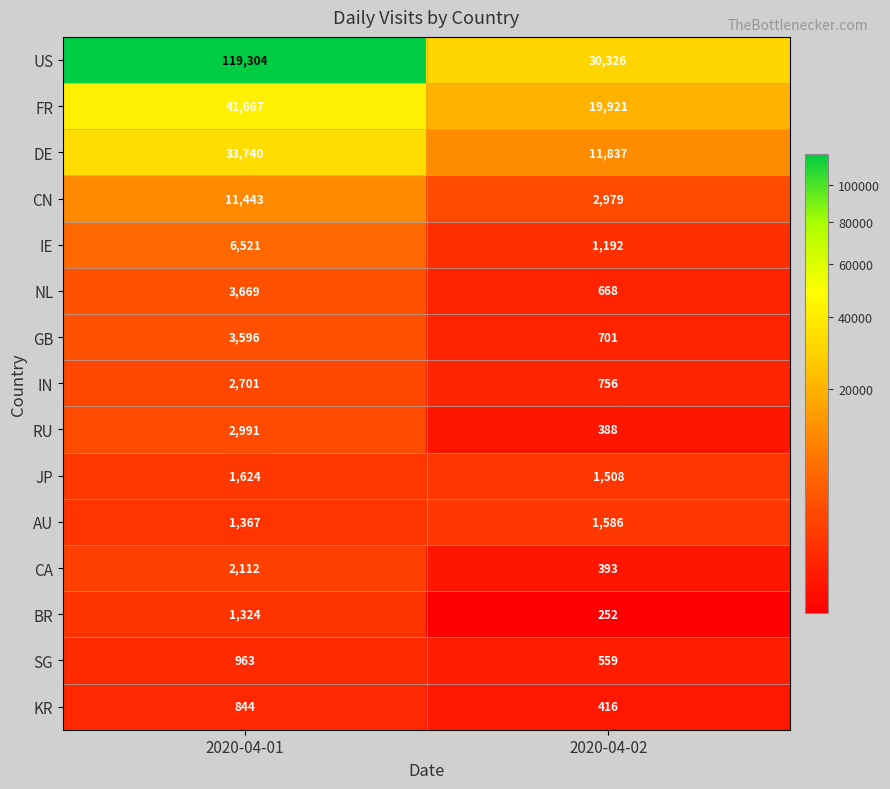

At which category is the sum across all series the highest?

2020-04-01